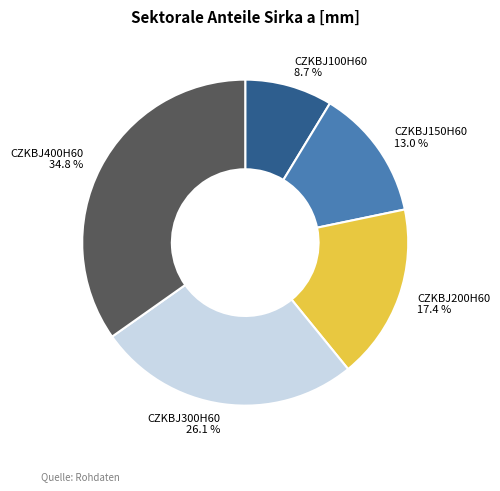

Is there any slice that represents more than half of the pie?

No